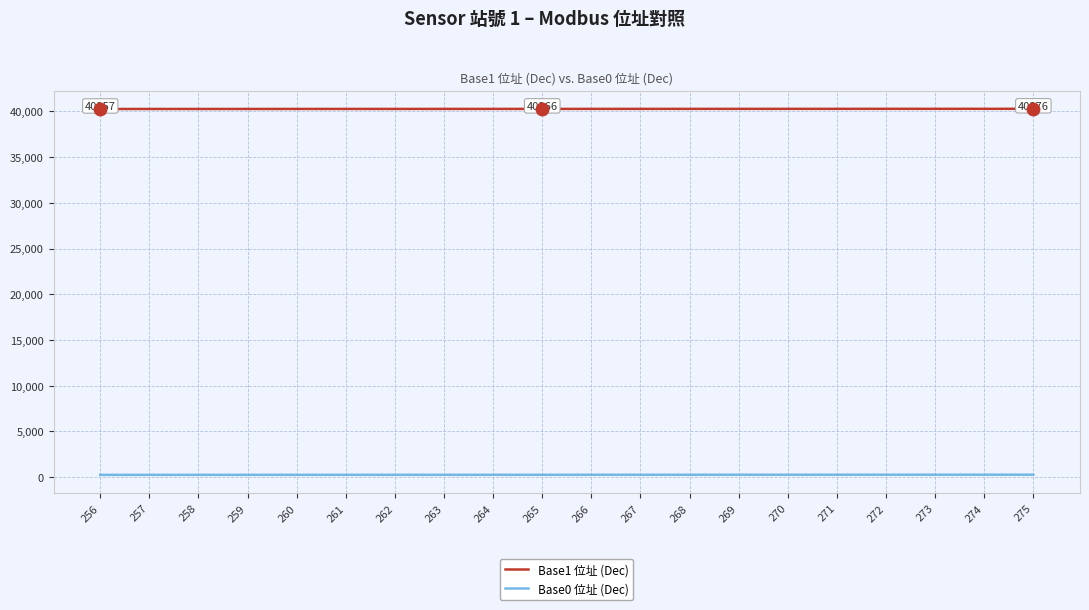

How many lines are shown in the chart?

2